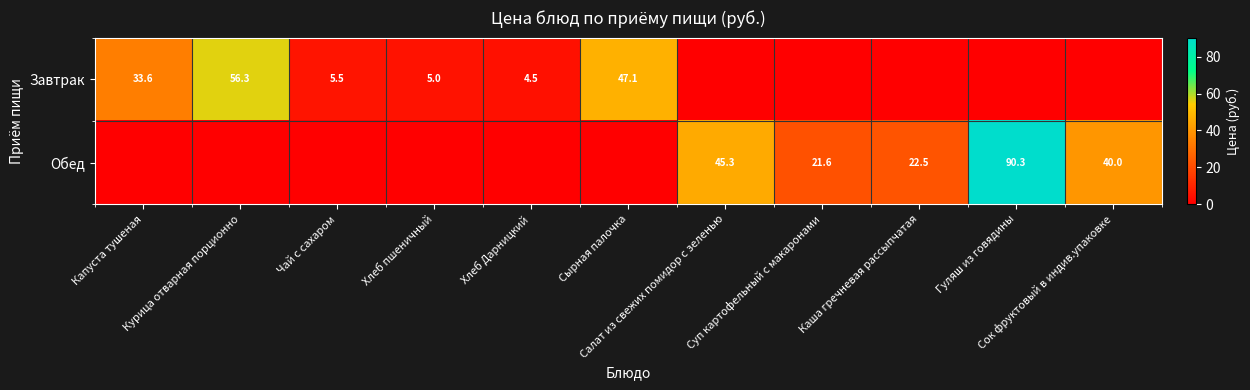

At which category does the chart reach its minimum across all series?

Салат из свежих помидор с зеленью